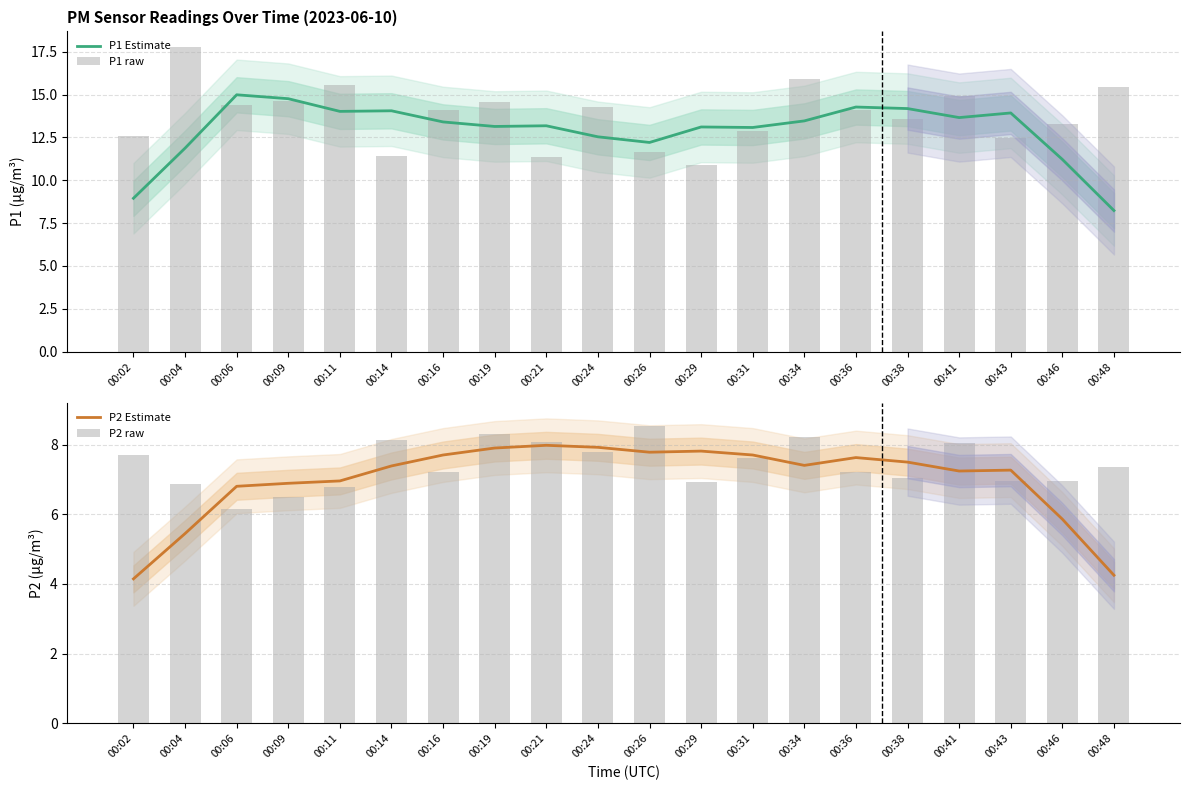

What are all the series names shown in the legend?

P1 Estimate, P1 raw, P2 Estimate, P2 raw